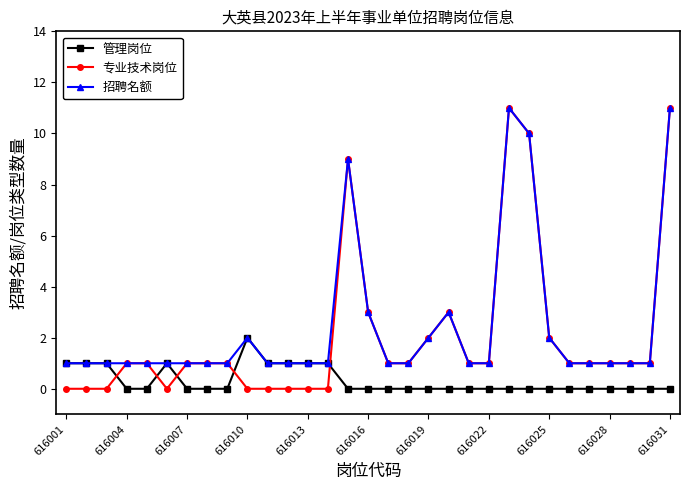

Which series has the largest range (max minus min)?

专业技术岗位